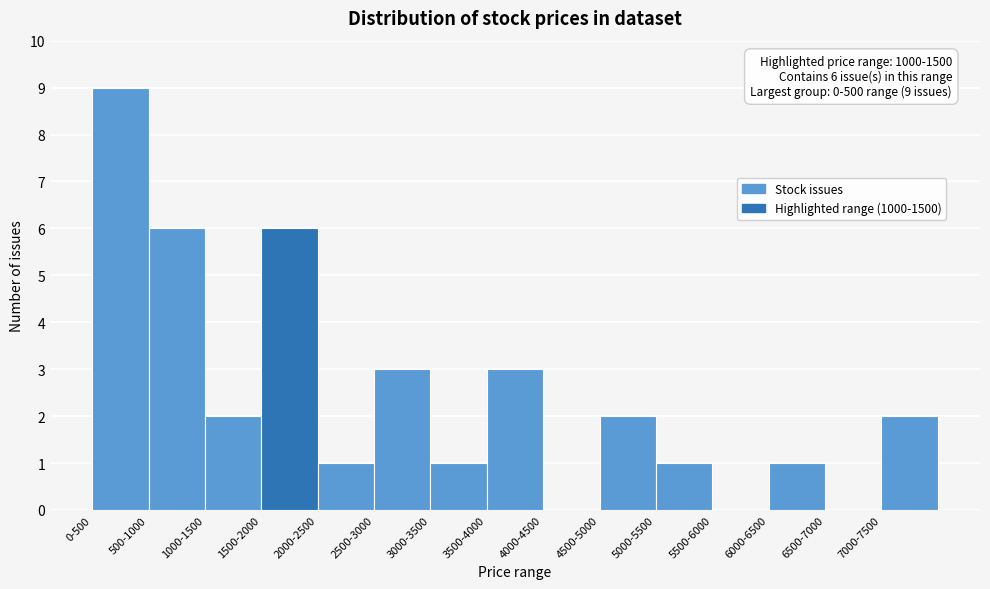

Reading left to right, list all the values displayed in this chart.

0-500=9	500-1000=6	1000-1500=2	1500-2000=6	2000-2500=1	2500-3000=3	3000-3500=1	3500-4000=3	4000-4500=0	4500-5000=2	5000-5500=1	5500-6000=0	6000-6500=1	6500-7000=0	7000-7500=2